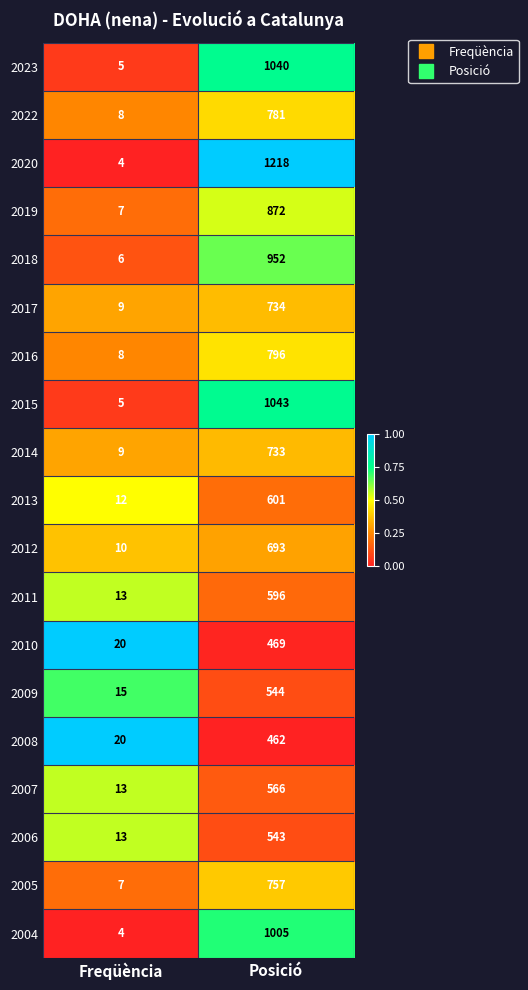

What is the difference between the highest and lowest values at Posició?

756